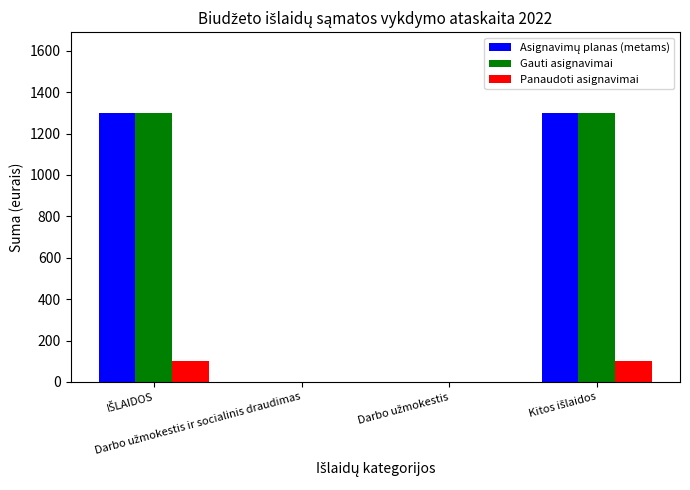

What is the maximum value for Gauti asignavimai?

1300